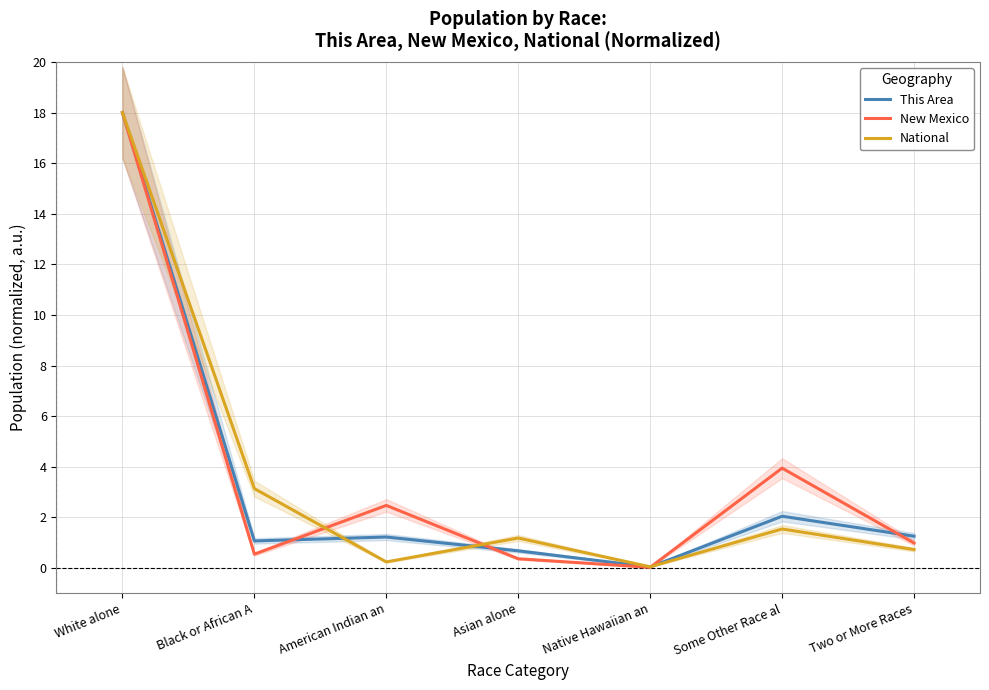

What is the maximum value for New Mexico?

18.0